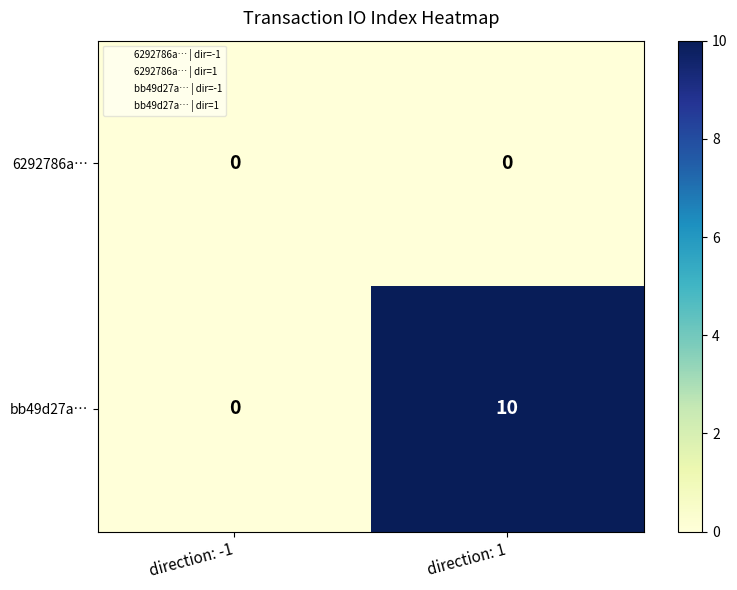

What is the difference between the maximum and minimum values in the bb49d27a… series?

10